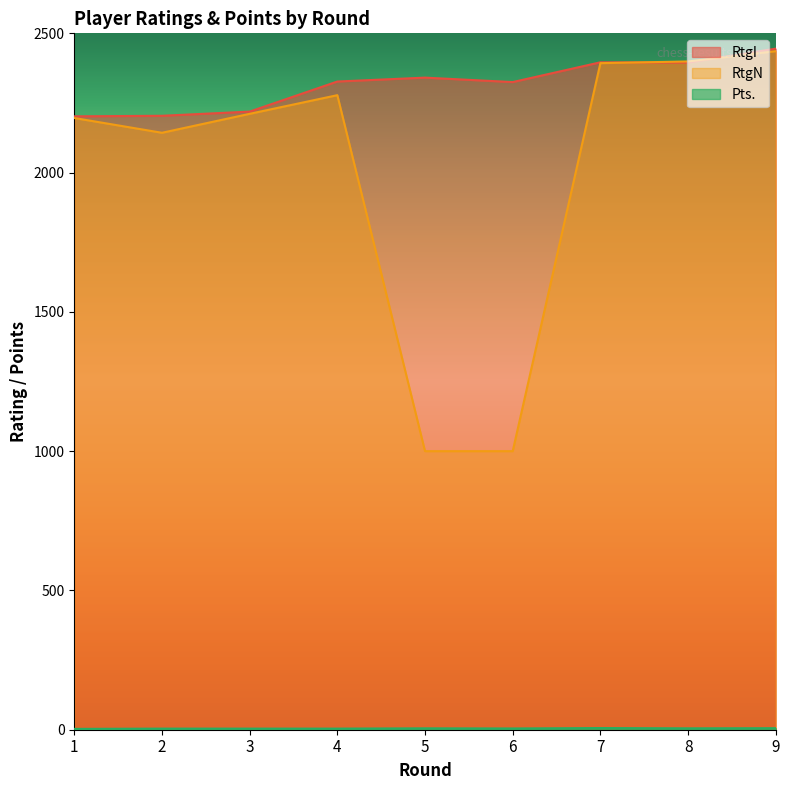

Where is the first local maximum for RtgN?

4